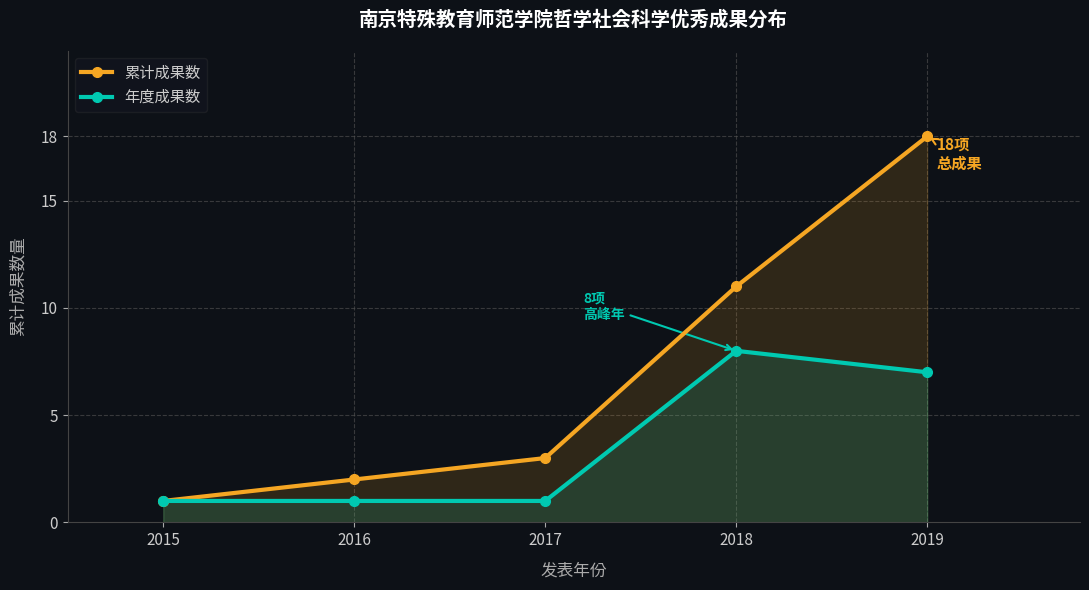

What is the average value of the 年度成果数 series?

4